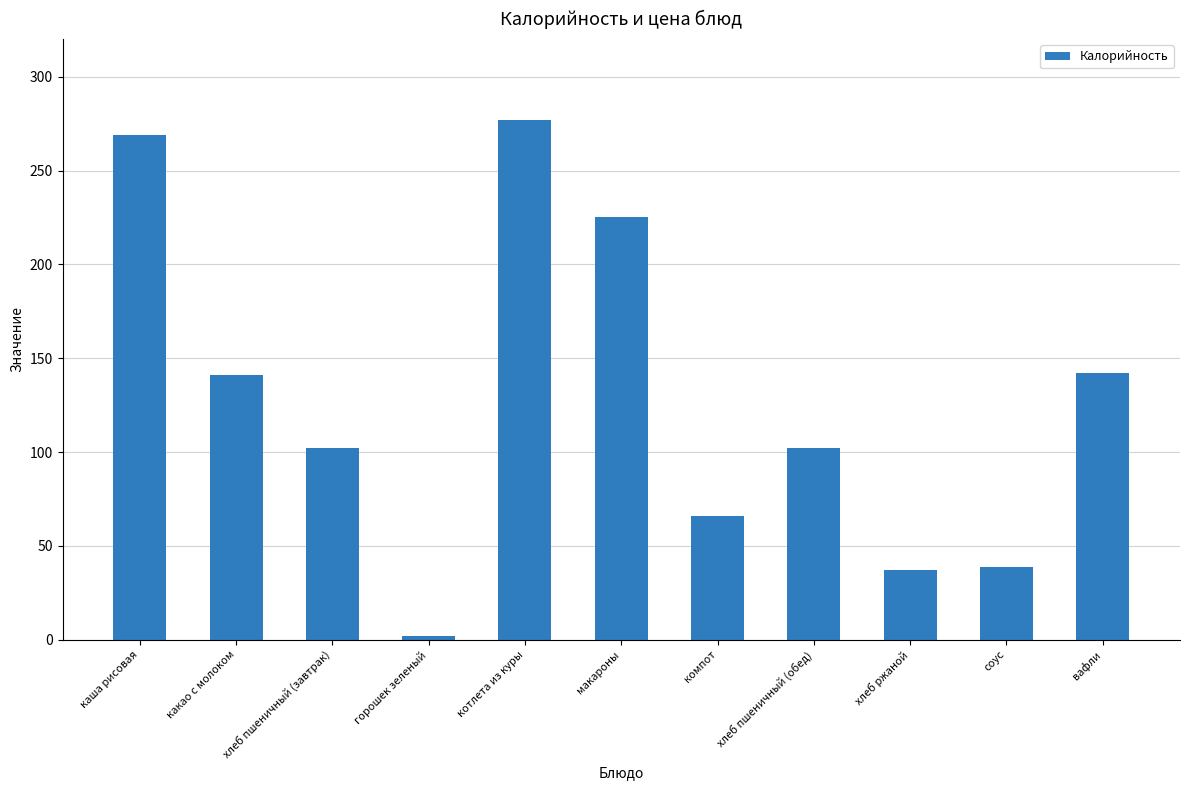

Which label corresponds to the largest value in the chart?

котлета из куры